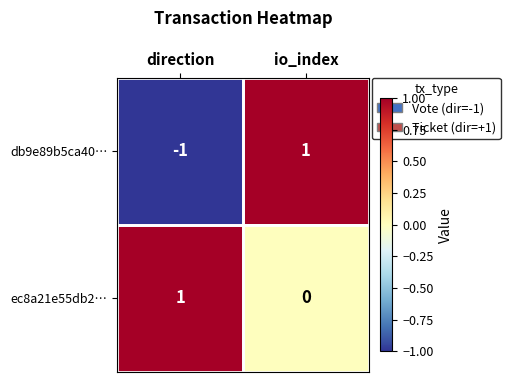

How many series are shown in this chart?

2